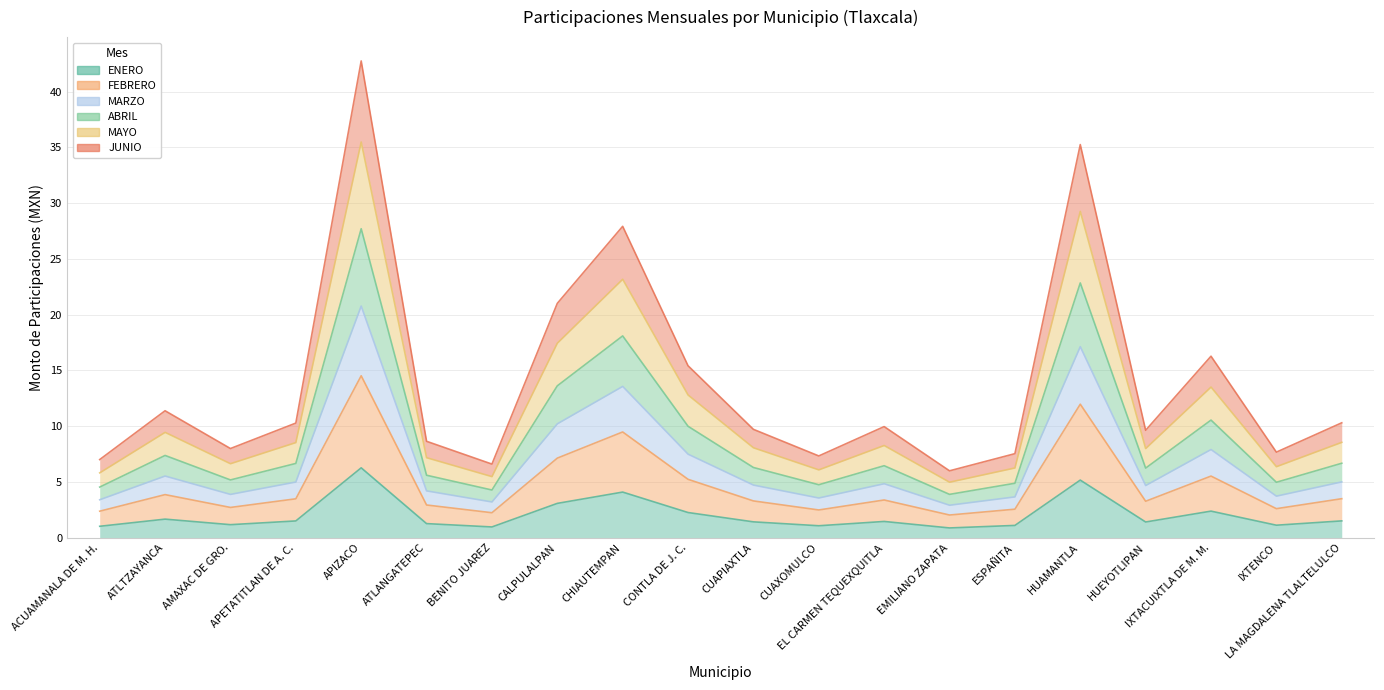

Reading right to left, what are all the values shown in this chart?

ENERO: 1.5	1.1	2.4	1.4	5.2	1.1	0.9	1.5	1.1	1.4	2.3	4.1	3.1	1.0	1.3	6.3	1.5	1.2	1.7	1.0
FEBRERO: 3.5	2.6	5.5	3.3	12.0	2.6	2.0	3.4	2.5	3.3	5.2	9.5	7.1	2.2	2.9	14.5	3.5	2.7	3.9	2.4
MARZO: 5.0	3.7	7.9	4.7	17.1	3.7	2.9	4.8	3.6	4.7	7.5	13.6	10.2	3.2	4.2	20.8	5.0	3.9	5.5	3.4
ABRIL: 6.7	5.0	10.6	6.2	22.9	4.9	3.9	6.5	4.8	6.3	10.0	18.1	13.6	4.3	5.6	27.7	6.7	5.2	7.4	4.5
MAYO: 8.6	6.4	13.5	8.0	29.3	6.3	5.0	8.3	6.1	8.1	12.8	23.2	17.4	5.5	7.2	35.5	8.5	6.6	9.5	5.8
JUNIO: 10.3	7.7	16.3	9.6	35.3	7.5	6.0	10.0	7.3	9.7	15.4	27.9	21.0	6.6	8.6	42.8	10.3	8.0	11.4	7.0